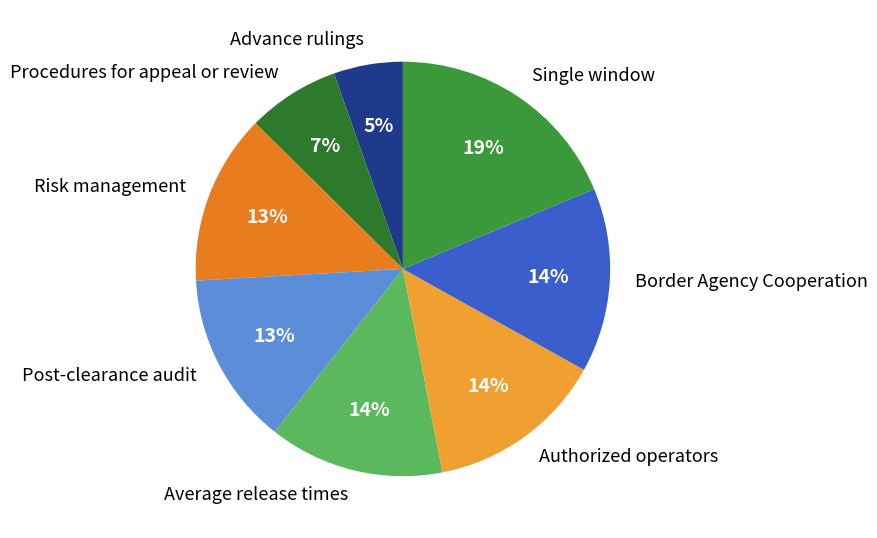

To the nearest percent, what portion does Single window represent?

19%